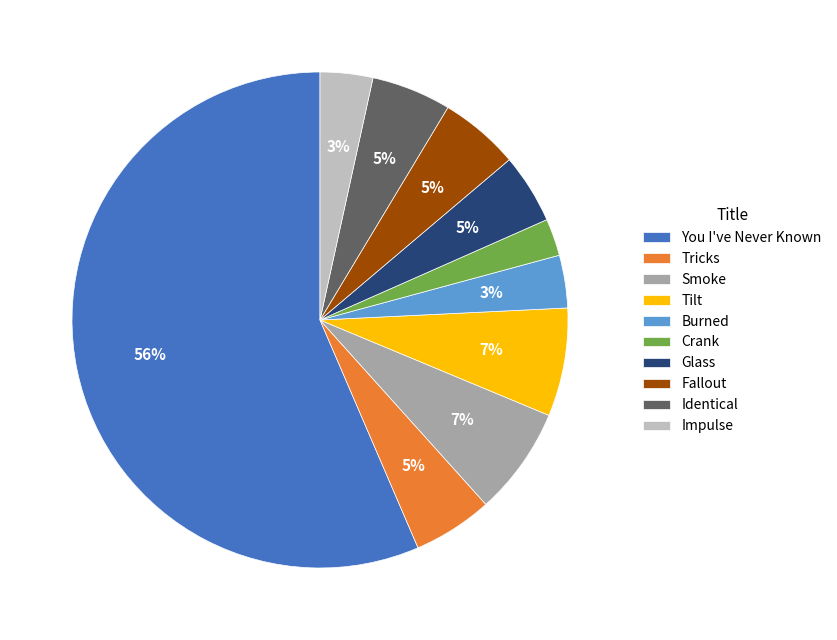

Is the sum of Smoke and Fallout greater than half?

No